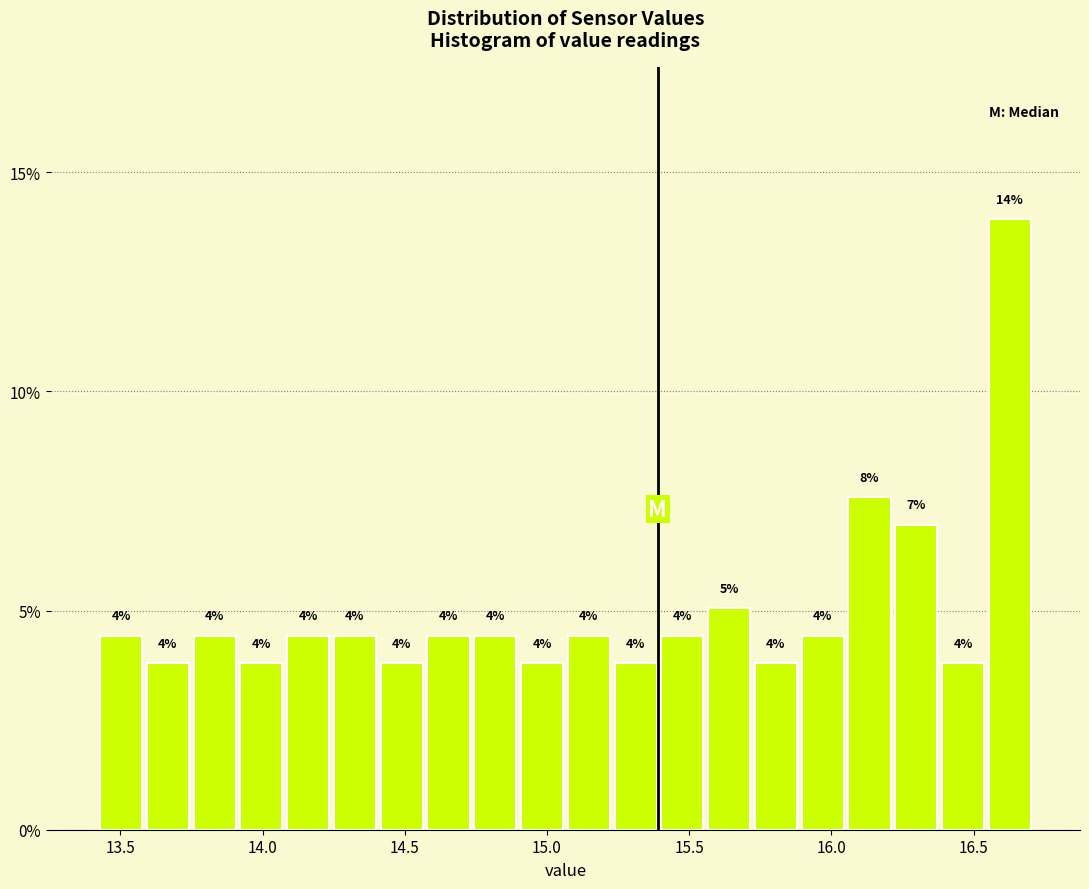

Read against the x-axis, roughly where is the centre of the tallest bar?

16.65